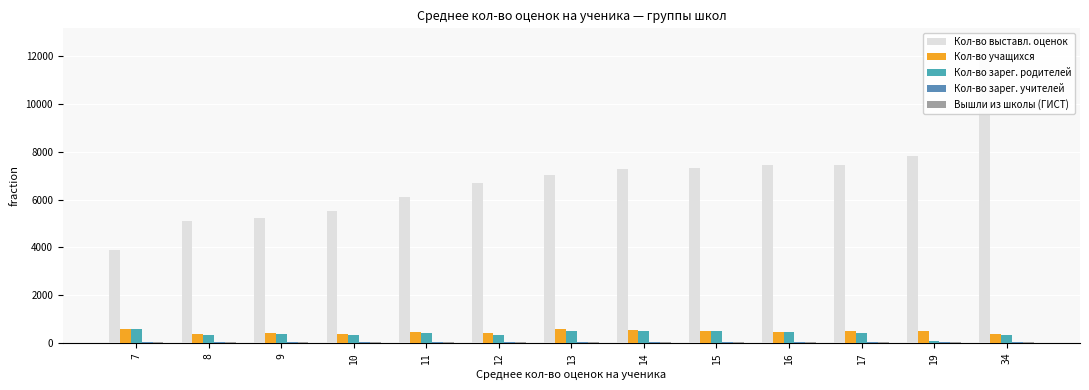

Count the number of categories in the chart.

13